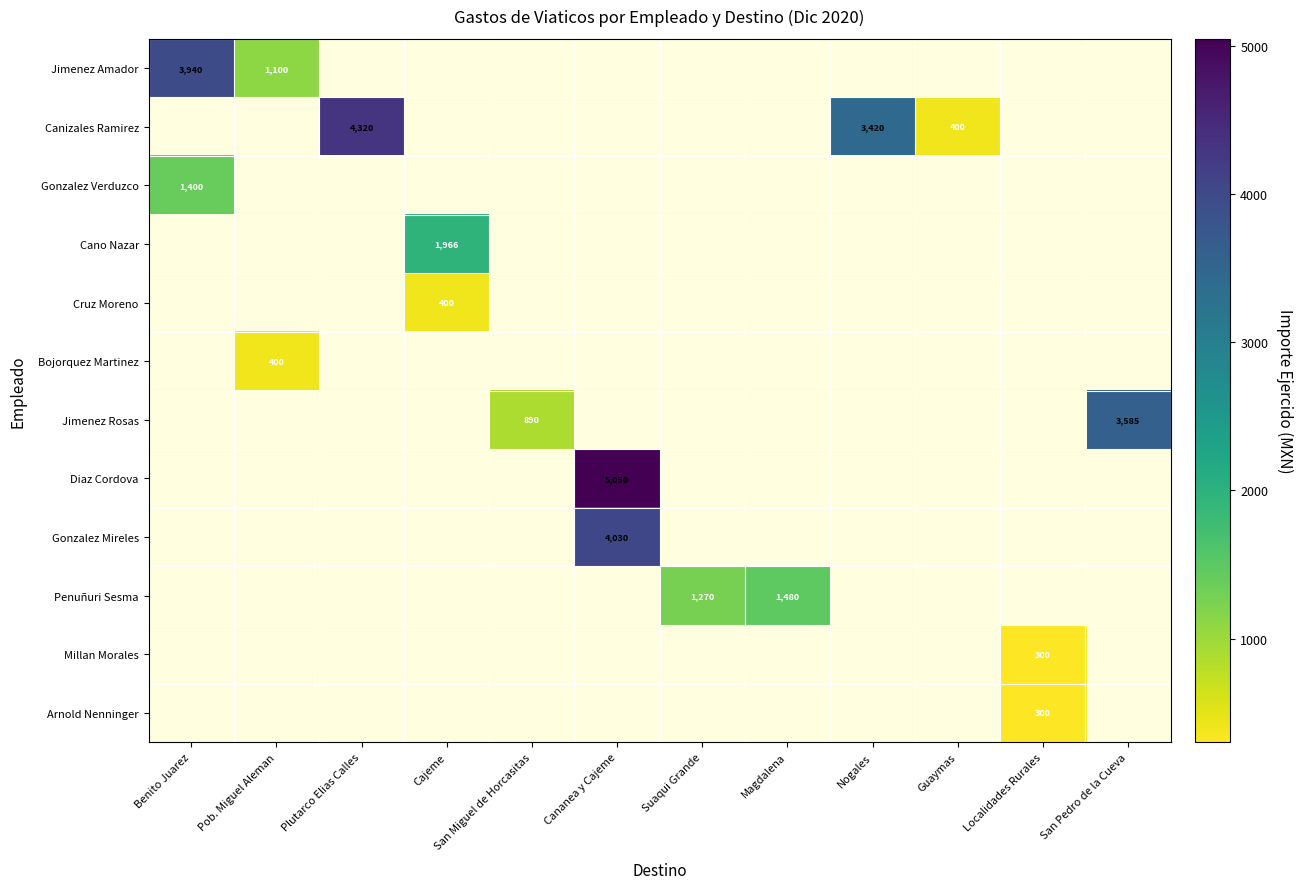

At how many categories does at least one series exceed 2234?

5